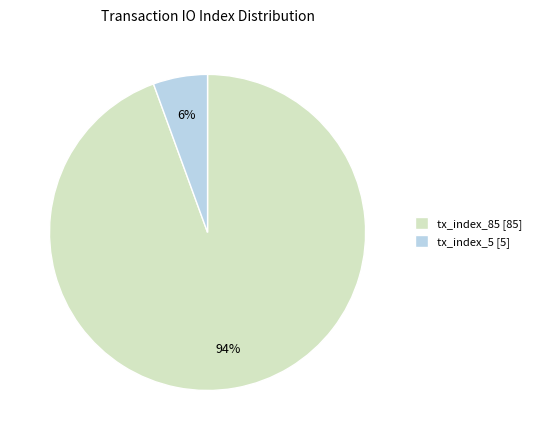

Which slice represents more than half of the pie?

tx_index_85